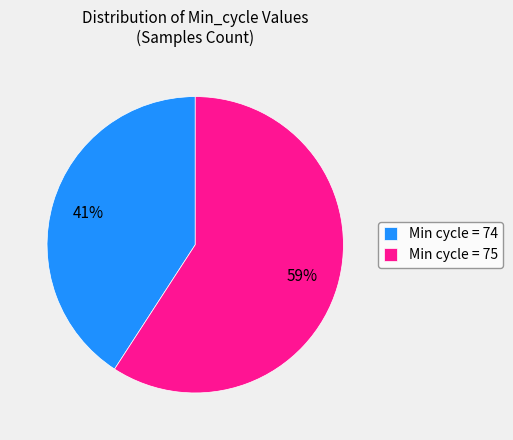

Does Min cycle = 74 represent more than half of the total?

No